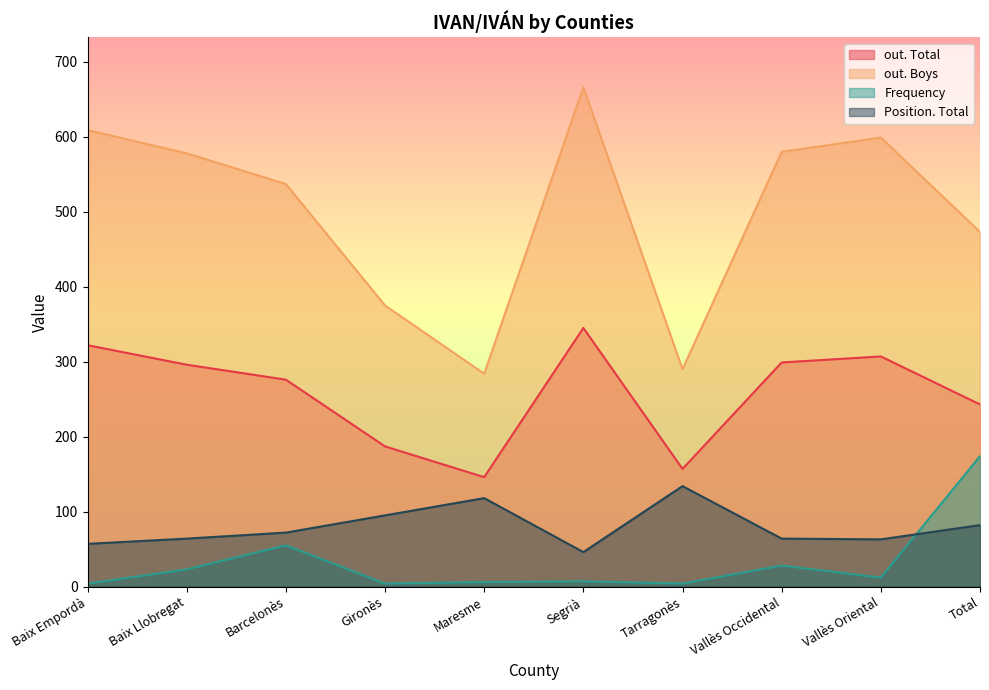

What is the difference between the second highest and second lowest values in the out. Boys series?

319